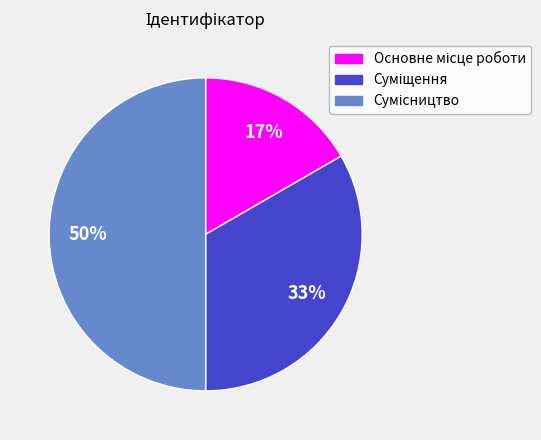

To the nearest percent, what is the average slice percentage?

33%